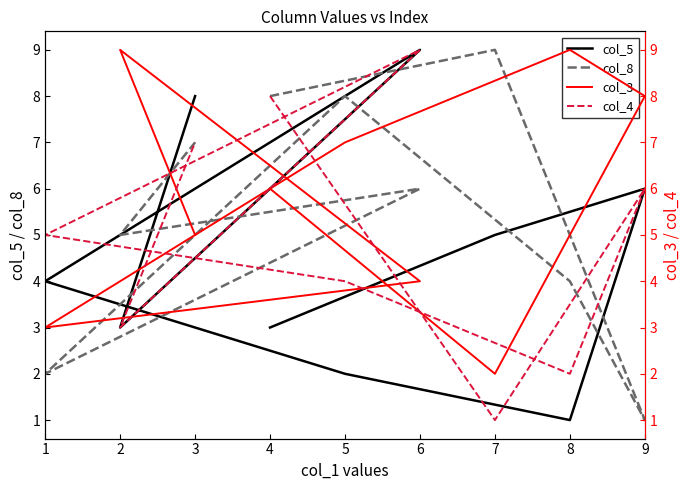

How many lines are shown in the chart?

4